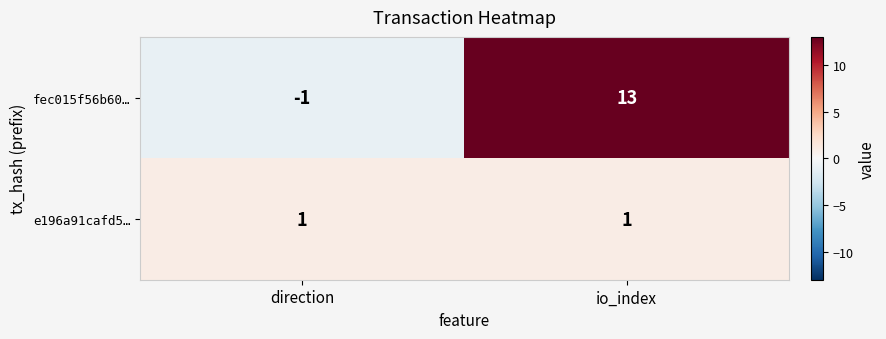

At which category is the sum across all series the highest?

io_index